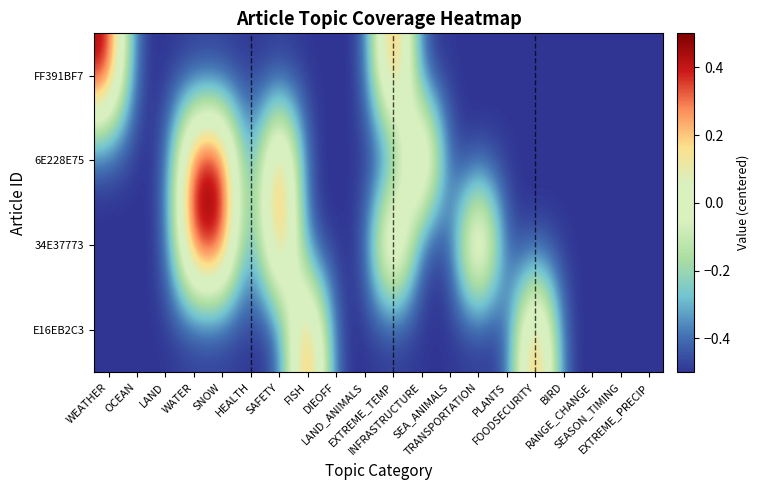

Reading right to left, list all the values displayed in this chart.

FF391BF7: EXTREME_PRECIP=-0.5	SEASON_TIMING=-0.5	RANGE_CHANGE=-0.5	BIRD=-0.5	FOODSECURITY=-0.5	PLANTS=-0.5	TRANSPORTATION=-0.5	SEA_ANIMALS=-0.5	INFRASTRUCTURE=-0.5	EXTREME_TEMP=0.5	LAND_ANIMALS=-0.5	DIEOFF=-0.5	FISH=-0.5	SAFETY=-0.5	HEALTH=-0.5	SNOW=-0.5	WATER=-0.5	LAND=-0.5	OCEAN=-0.5	WEATHER=0.5
6E228E75: EXTREME_PRECIP=-0.5	SEASON_TIMING=-0.5	RANGE_CHANGE=-0.5	BIRD=-0.5	FOODSECURITY=-0.5	PLANTS=-0.5	TRANSPORTATION=-0.5	SEA_ANIMALS=-0.5	INFRASTRUCTURE=0.5	EXTREME_TEMP=-0.5	LAND_ANIMALS=-0.5	DIEOFF=-0.5	FISH=-0.5	SAFETY=0.5	HEALTH=-0.5	SNOW=0.5	WATER=0.5	LAND=-0.5	OCEAN=-0.5	WEATHER=-0.5
34E37773: EXTREME_PRECIP=-0.5	SEASON_TIMING=-0.5	RANGE_CHANGE=-0.5	BIRD=-0.5	FOODSECURITY=-0.5	PLANTS=-0.5	TRANSPORTATION=0.5	SEA_ANIMALS=-0.5	INFRASTRUCTURE=-0.5	EXTREME_TEMP=0.5	LAND_ANIMALS=-0.5	DIEOFF=-0.5	FISH=-0.5	SAFETY=0.5	HEALTH=-0.5	SNOW=0.5	WATER=0.5	LAND=-0.5	OCEAN=-0.5	WEATHER=-0.5
E16EB2C3: EXTREME_PRECIP=-0.5	SEASON_TIMING=-0.5	RANGE_CHANGE=-0.5	BIRD=-0.5	FOODSECURITY=0.5	PLANTS=-0.5	TRANSPORTATION=-0.5	SEA_ANIMALS=-0.5	INFRASTRUCTURE=-0.5	EXTREME_TEMP=-0.5	LAND_ANIMALS=-0.5	DIEOFF=-0.5	FISH=0.5	SAFETY=-0.5	HEALTH=-0.5	SNOW=-0.5	WATER=-0.5	LAND=-0.5	OCEAN=-0.5	WEATHER=-0.5